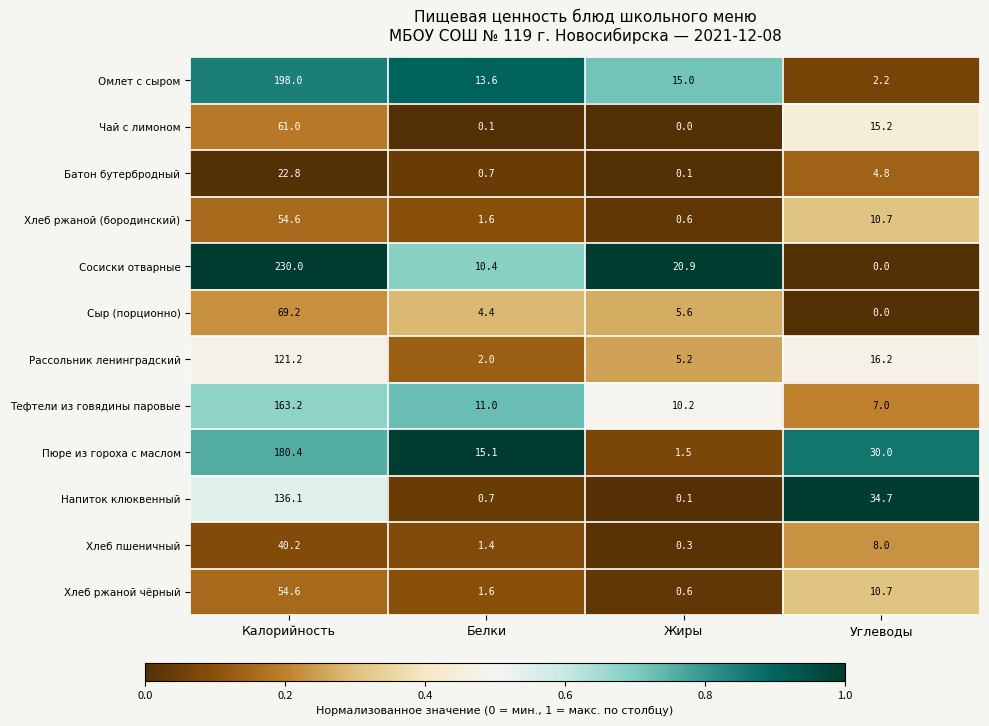

Which series changed the most between Калорийность and Жиры?

Сосиски отварные